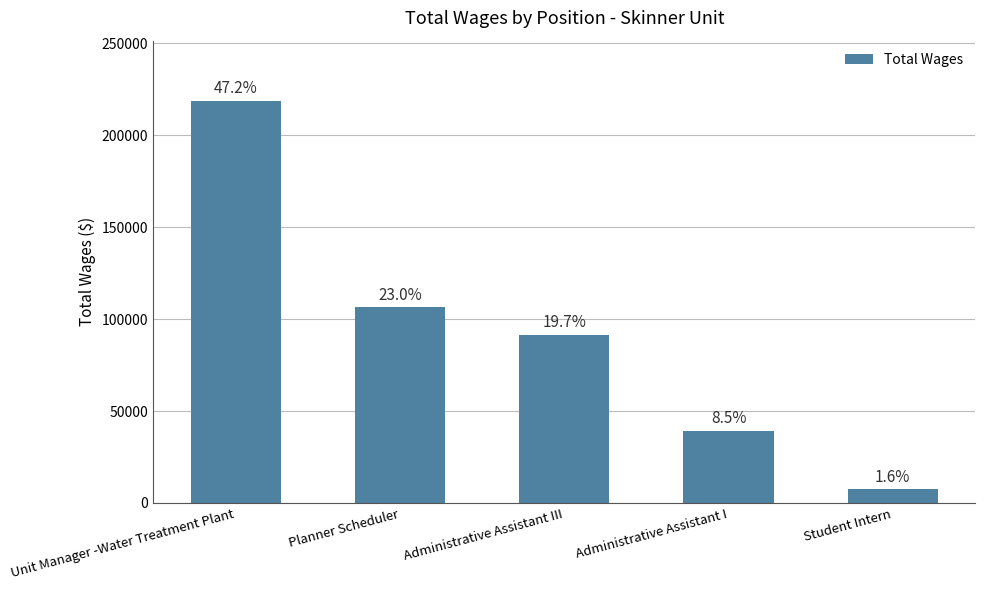

Reading right to left, what are all the values shown in this chart?

Student Intern=7497	Administrative Assistant I=39156	Administrative Assistant III=91241	Planner Scheduler=106358	Unit Manager -Water Treatment Plant=218535